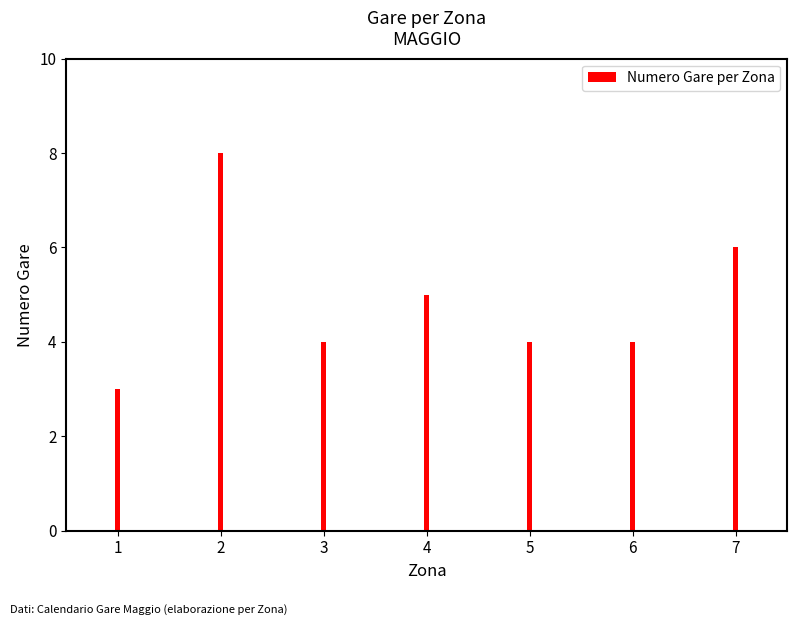

How many bars are there in total?

7